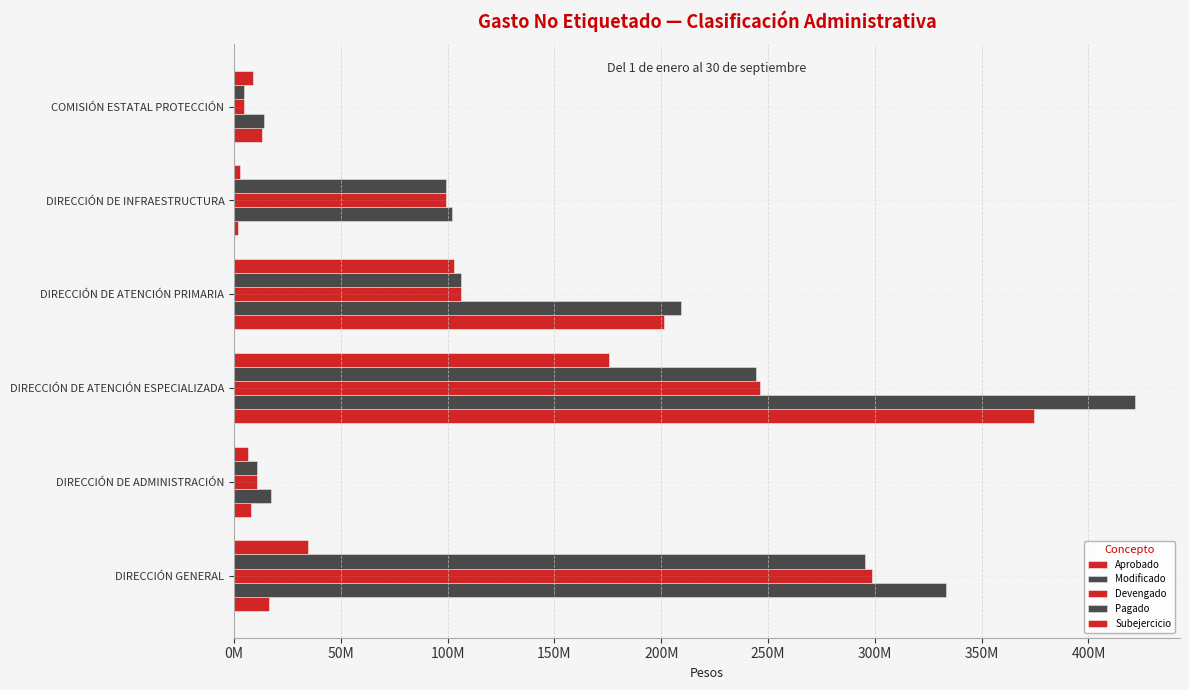

What is the maximum value for Devengado?

298509296.0